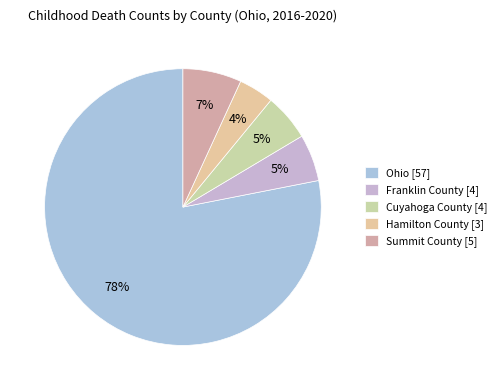

To the nearest percent, what portion does Franklin County represent?

5%